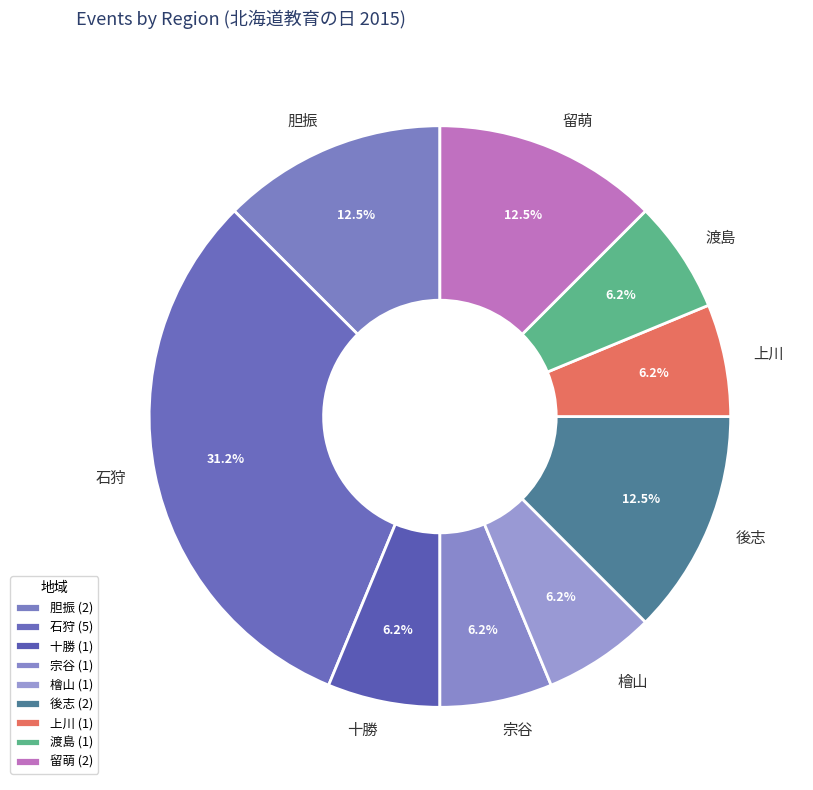

Is there any slice that represents more than half of the pie?

No